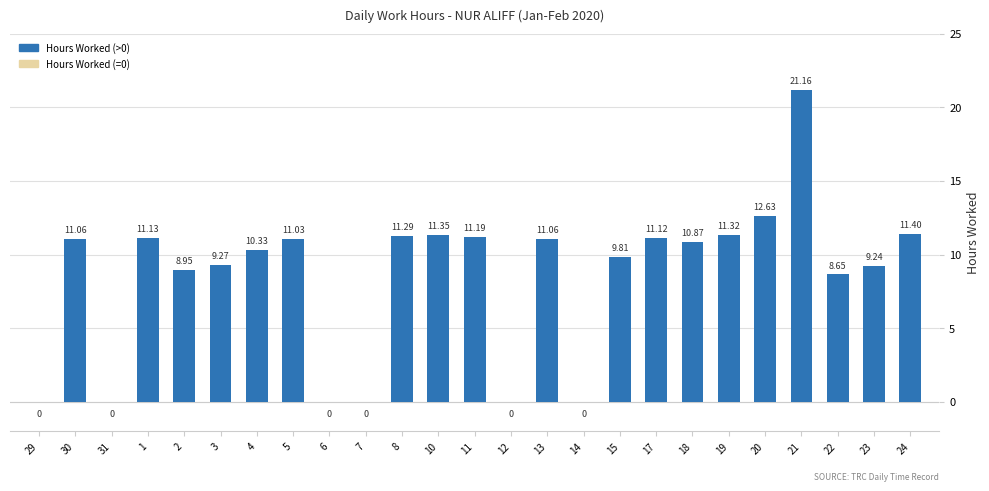

What is the average value?

8.5